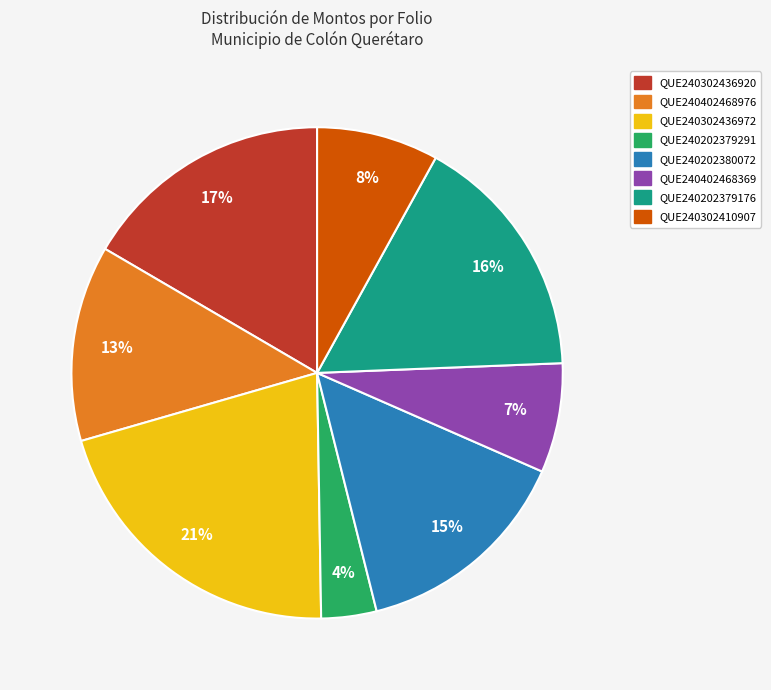

To the nearest percent, what is the difference between the QUE240202380072 and QUE240402468976 slice percentages?

2%